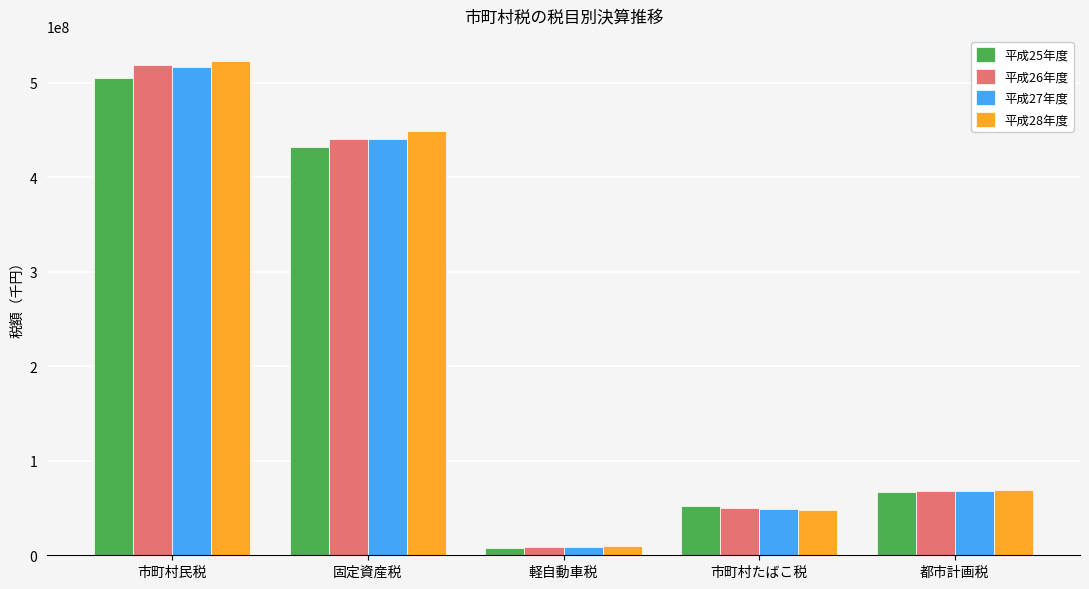

At which category is the sum across all series the highest?

市町村民税